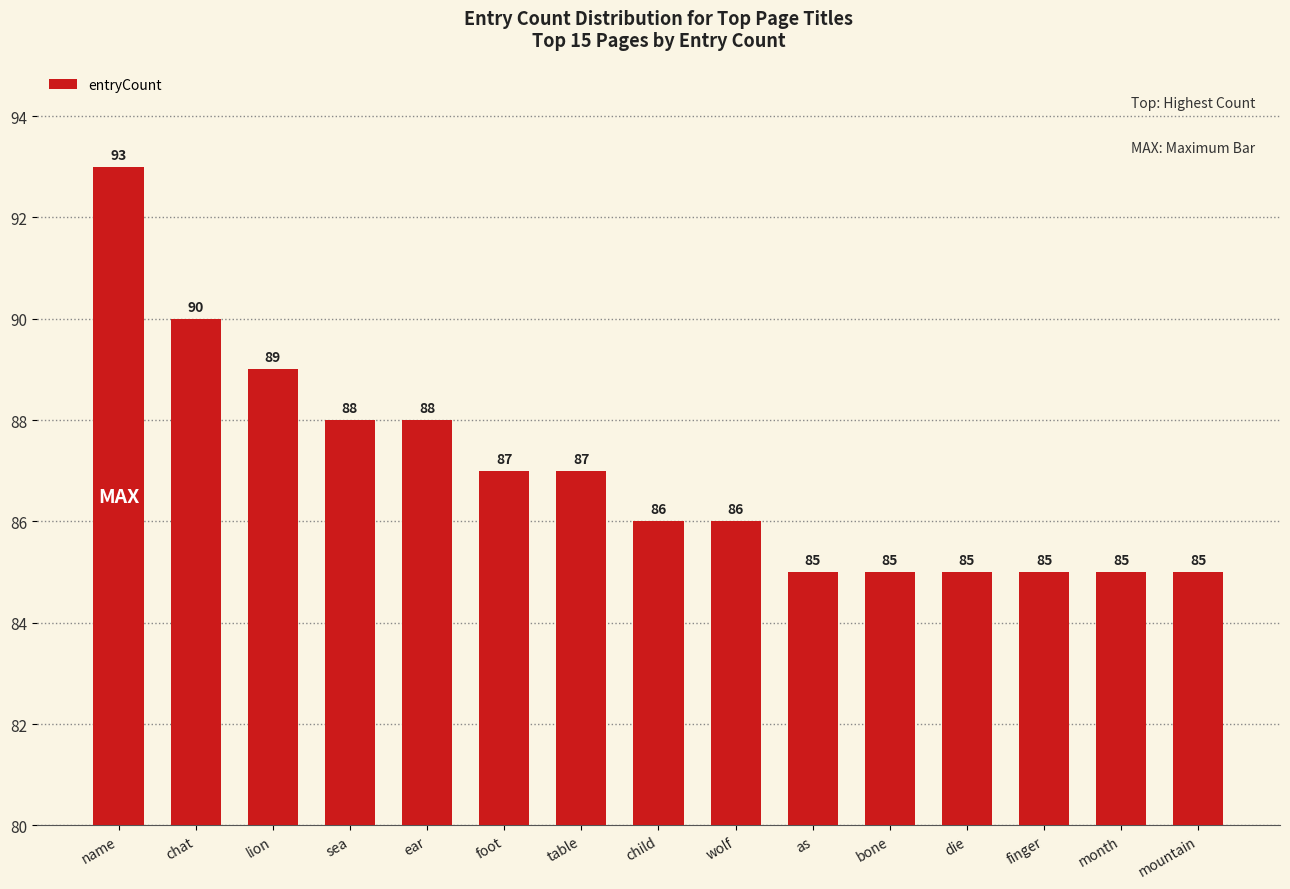

What is the value of the 3rd bar from the left?

89